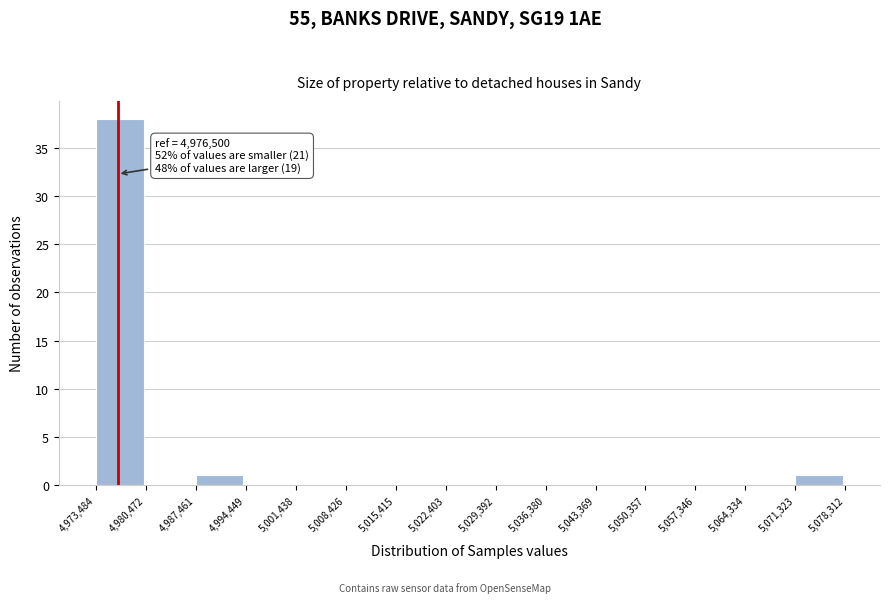

Over which range of the x-axis is the bar tallest?

4,973,484 to 4,980,472